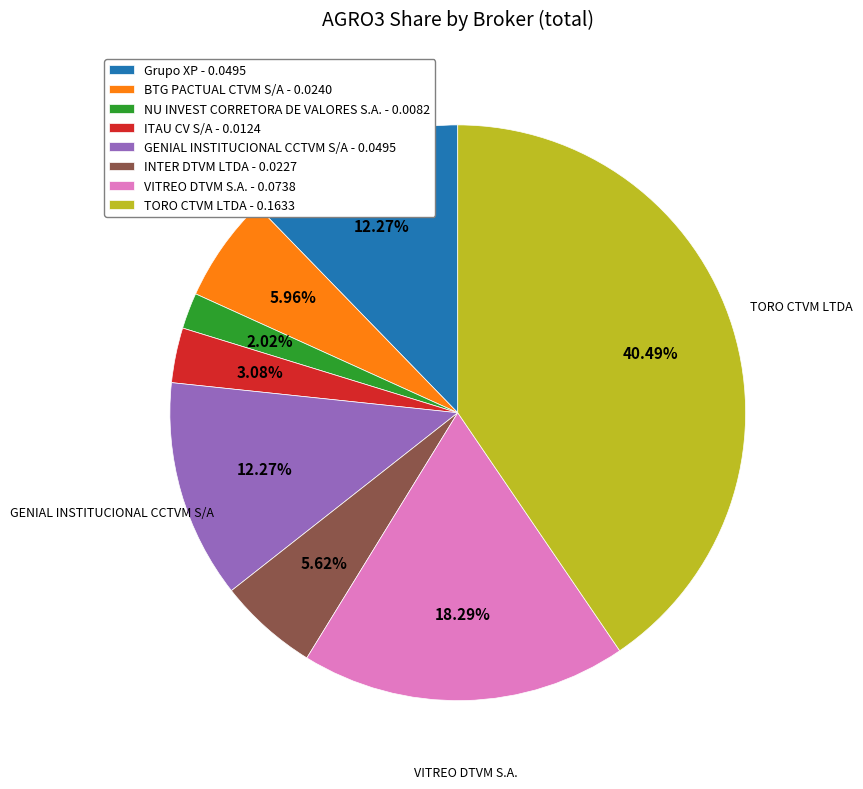

Is it true that ITAU CV S/A is 9% of the pie?

False